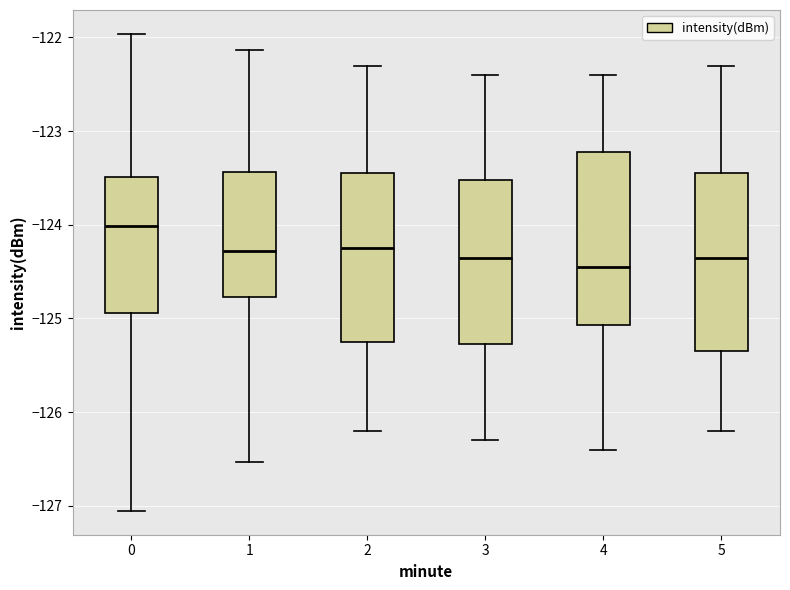

Reading left to right, transcribe this box plot: for each box, give where its median line is, the range the box spans, and where its two whiskers end, as read against the y-axis. The values are not printed on the chart, so give them approximately, as read against the axis.

0: median -124.0, box -124.9 to -123.5, whiskers -127.1 to -122.0
1: median -124.3, box -124.8 to -123.4, whiskers -126.5 to -122.1
2: median -124.2, box -125.2 to -123.4, whiskers -126.2 to -122.3
3: median -124.3, box -125.3 to -123.5, whiskers -126.3 to -122.4
4: median -124.4, box -125.1 to -123.2, whiskers -126.4 to -122.4
5: median -124.3, box -125.3 to -123.4, whiskers -126.2 to -122.3